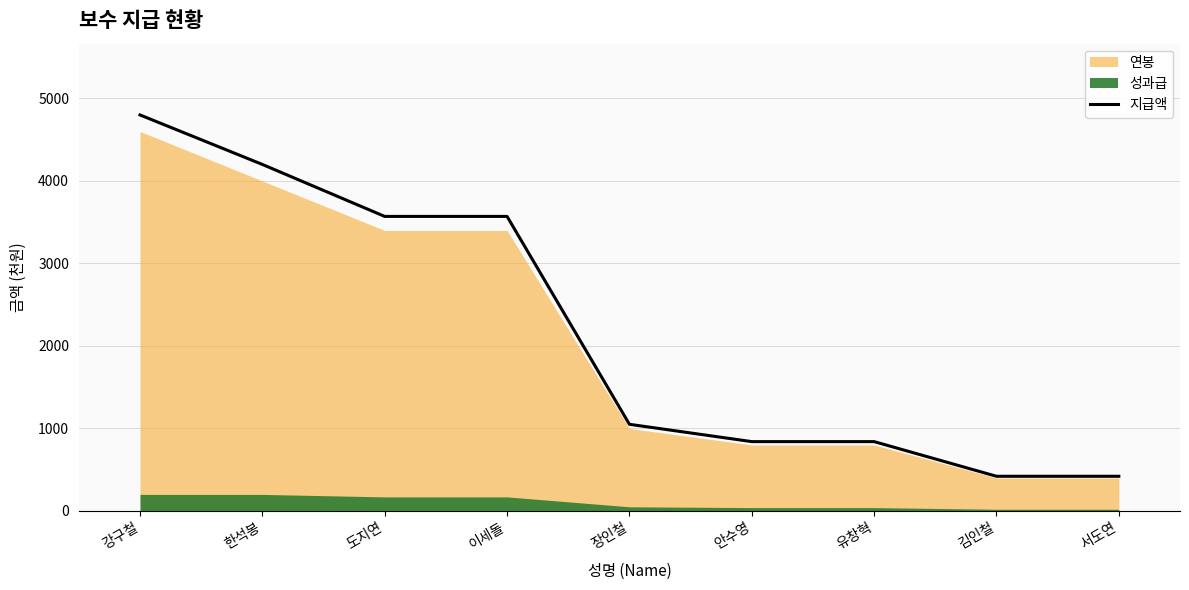

What is the approximate value at 강구철, to the nearest 100?

4800